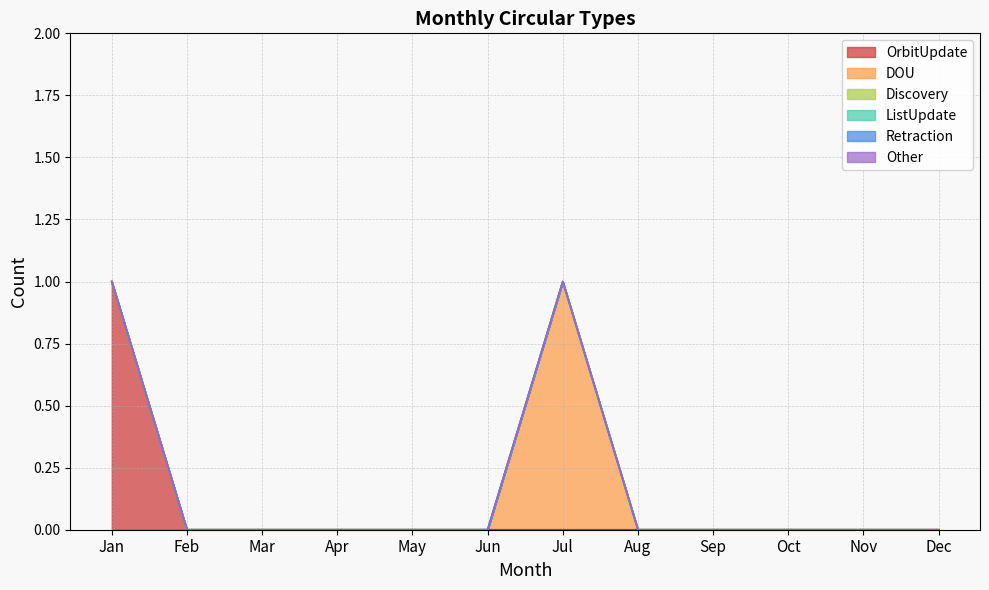

Rank the categories by DOU value from highest to lowest.

Jul, Jan, Feb, Mar, Apr, May, Jun, Aug, Sep, Oct, Nov, Dec